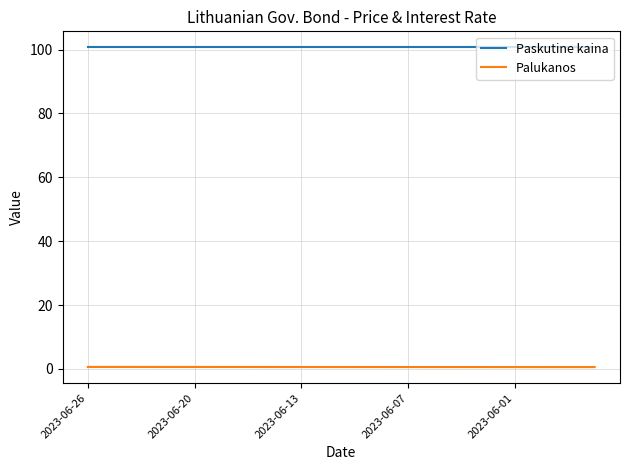

List the series in order of their peak value, lowest first.

Palukanos, Paskutine kaina